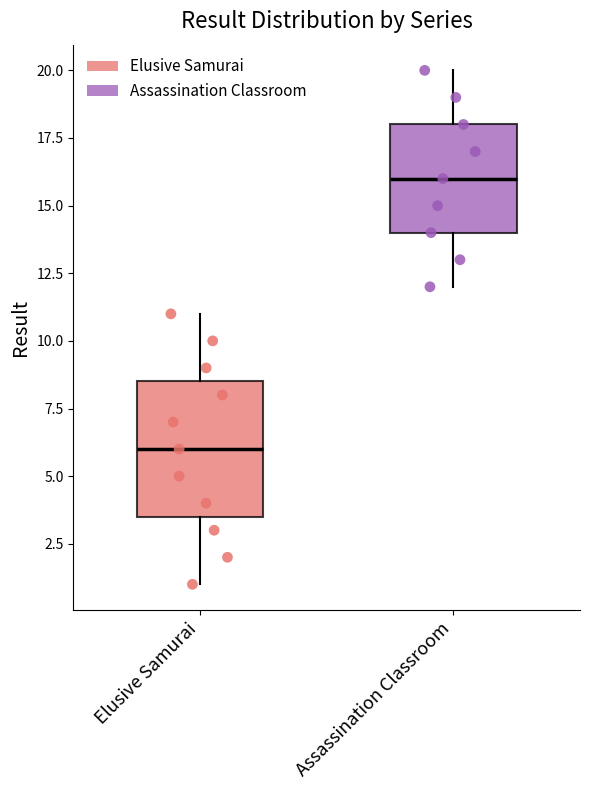

Which box has the highest median line?

Assassination Classroom